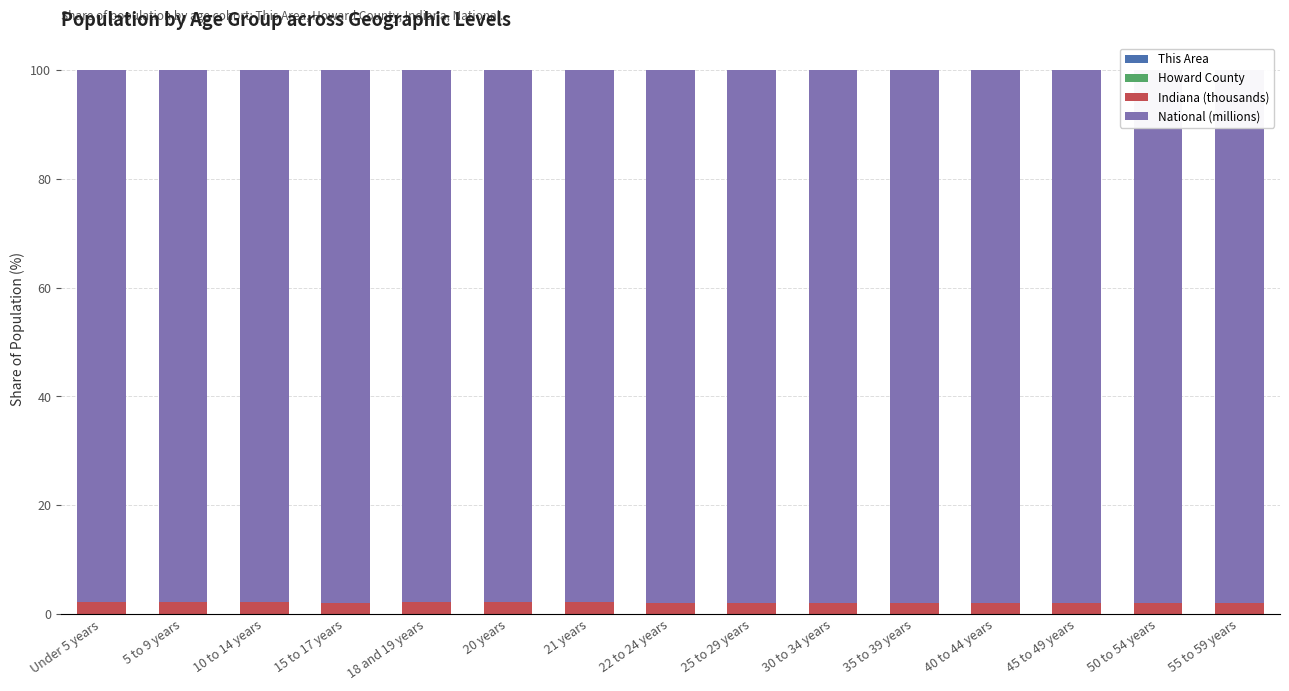

Which series changed the most between 25 to 29 years and 45 to 49 years?

National (millions)